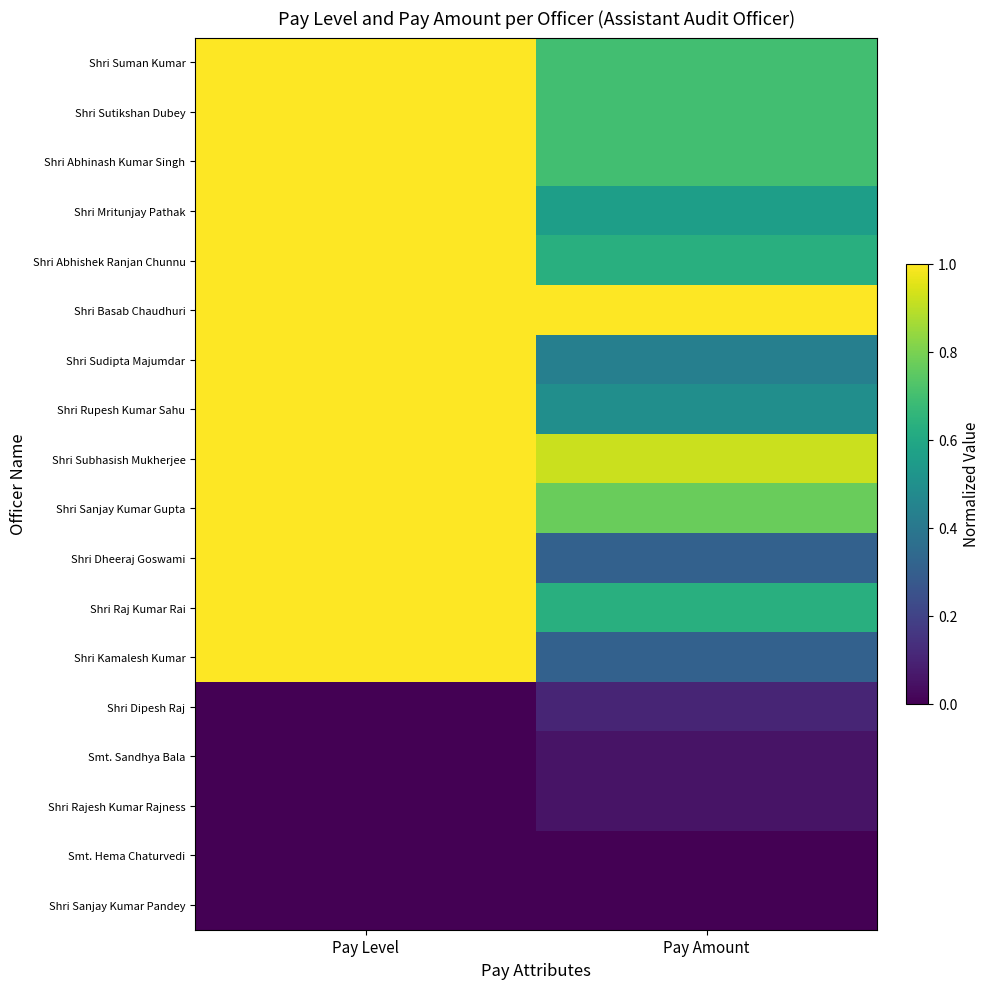

What is the spread (max minus min) of values at Pay Level?

1.0